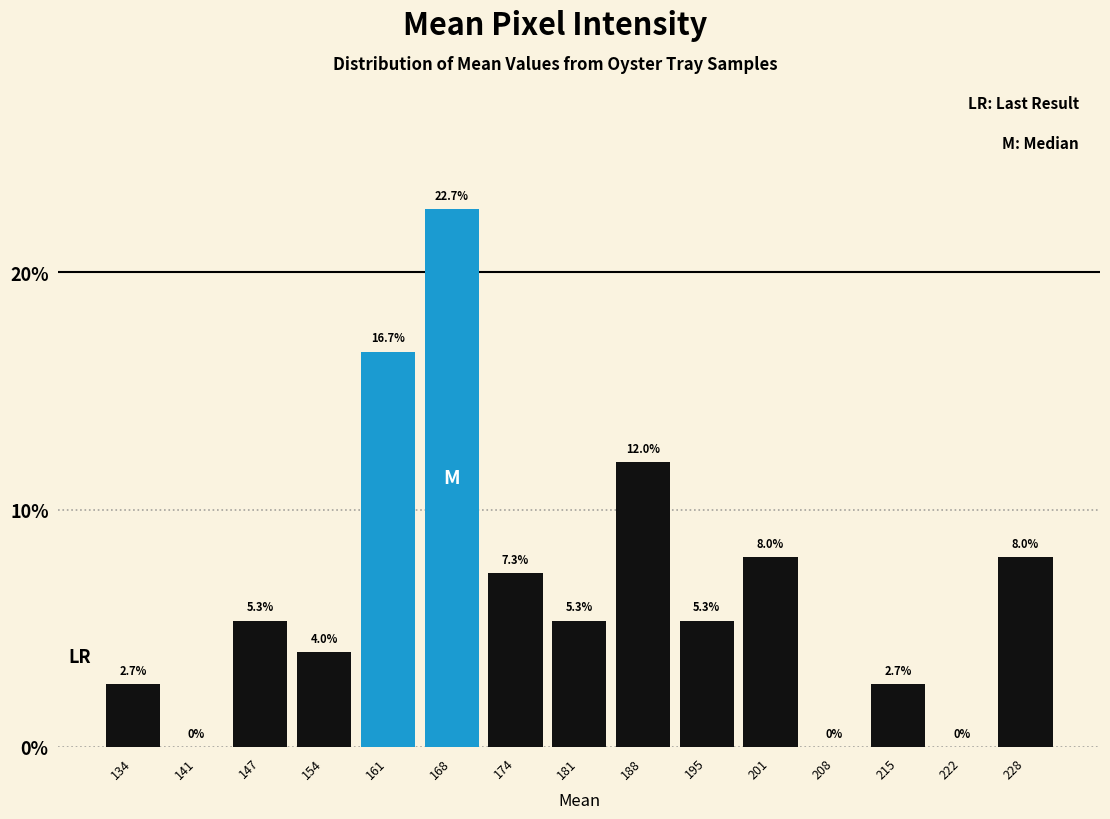

Over which range of the x-axis is the bar tallest?

164 to 171